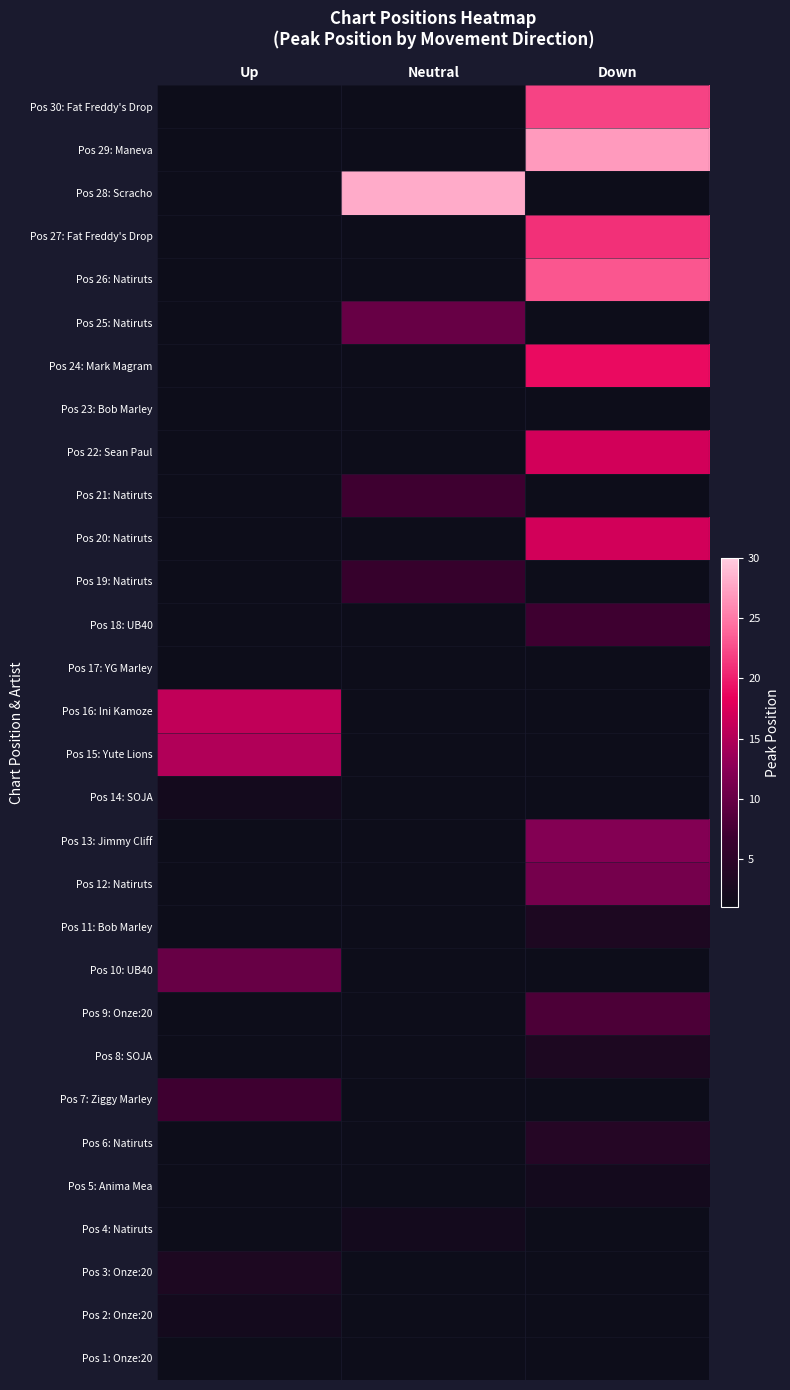

Which has a higher value, Up or Neutral?

Neutral